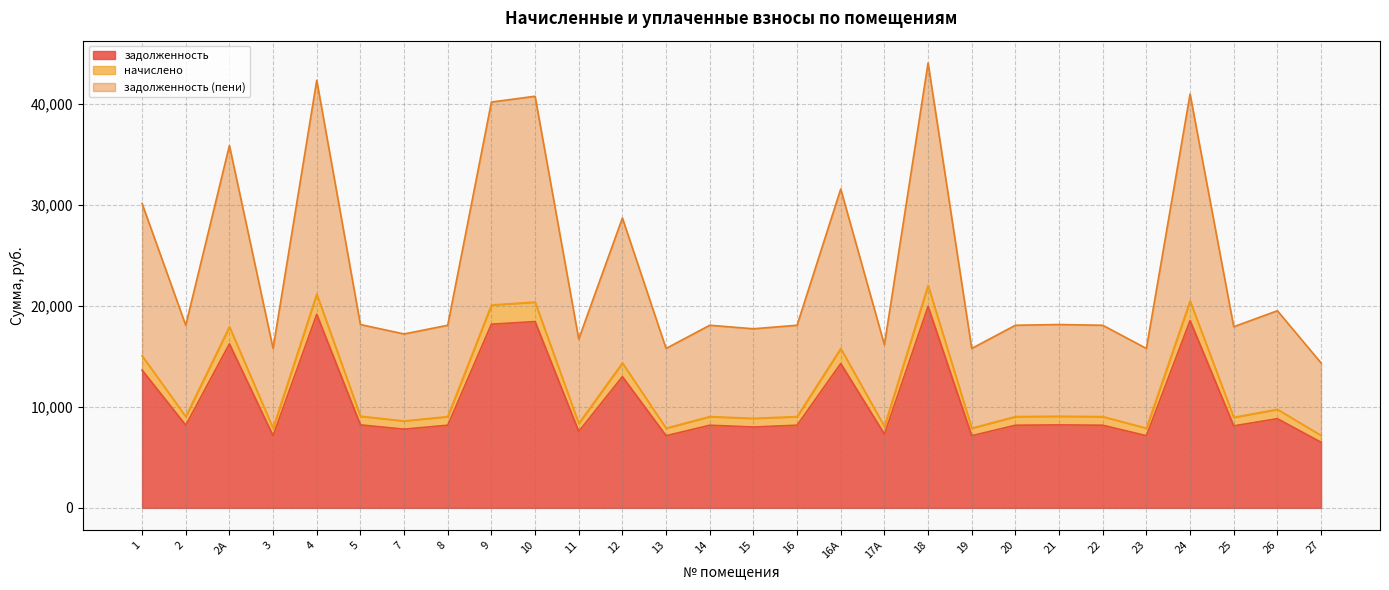

How many lines are shown in the chart?

3